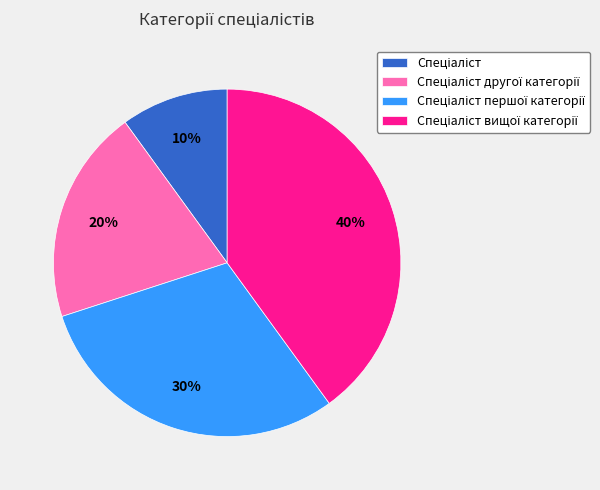

To the nearest percent, what is the average slice percentage?

25%